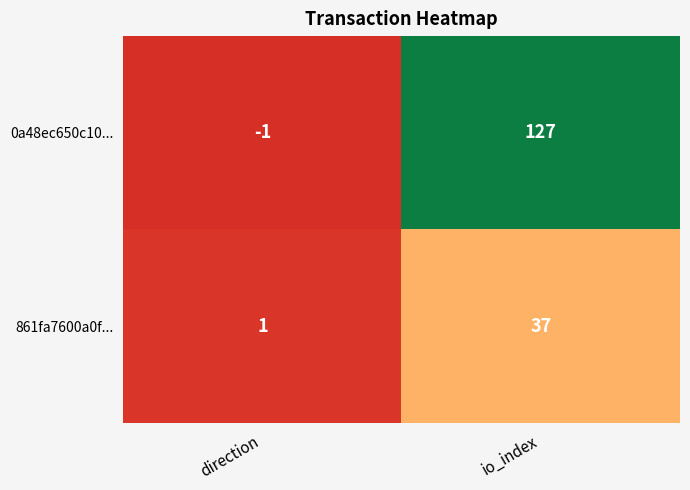

What is the average value of the 0a48ec650c10... series?

63